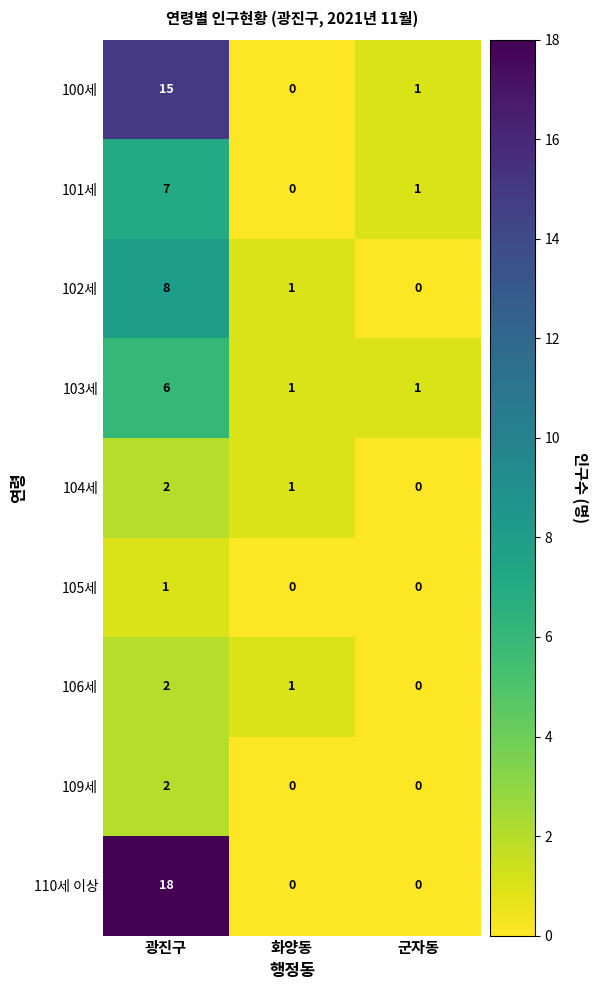

What is the difference between the maximum and minimum values in the 102세 series?

8